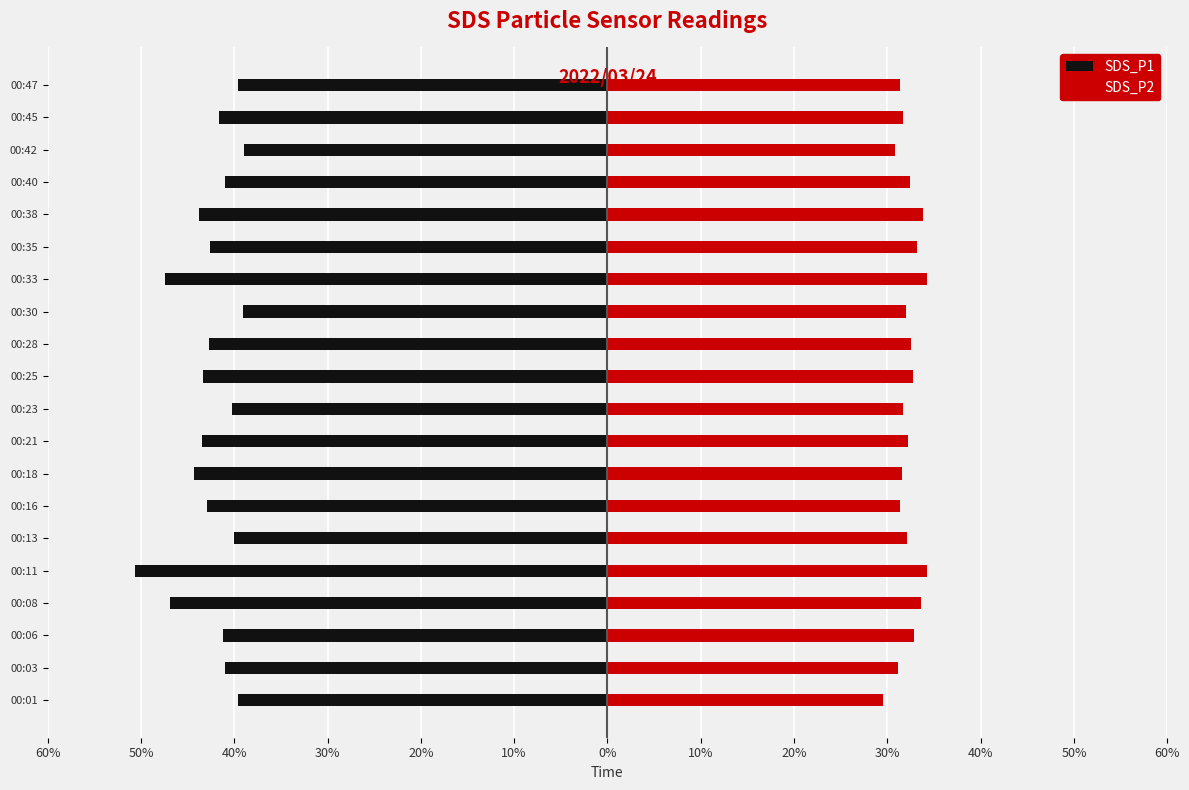

What is the maximum value shown in the chart?

34.2